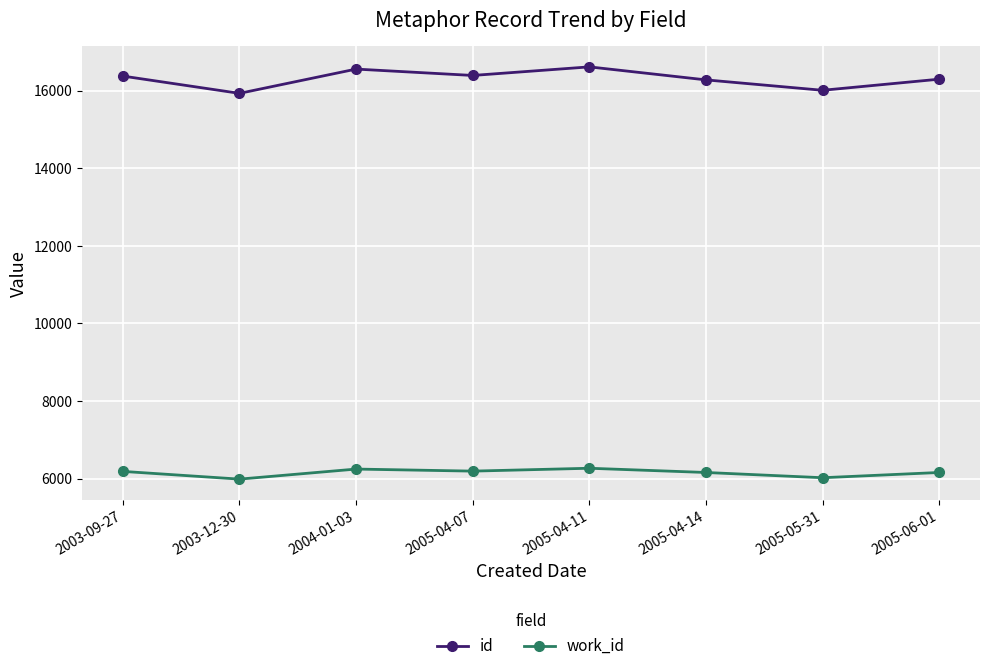

How many lines are shown in the chart?

2